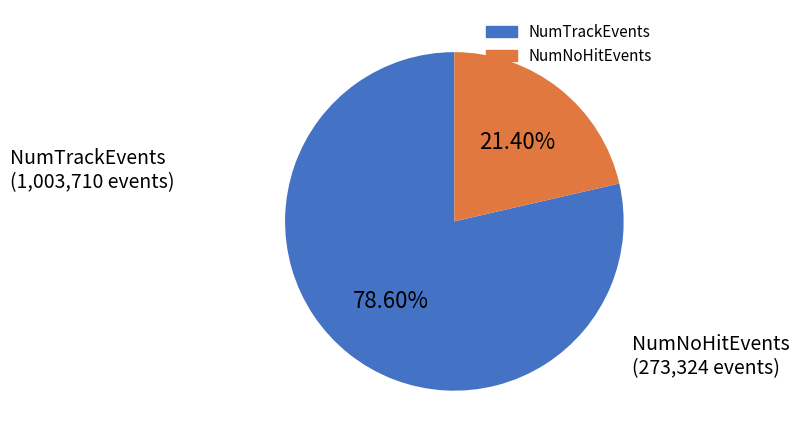

Rank the categories by value from highest to lowest.

NumTrackEvents, NumNoHitEvents